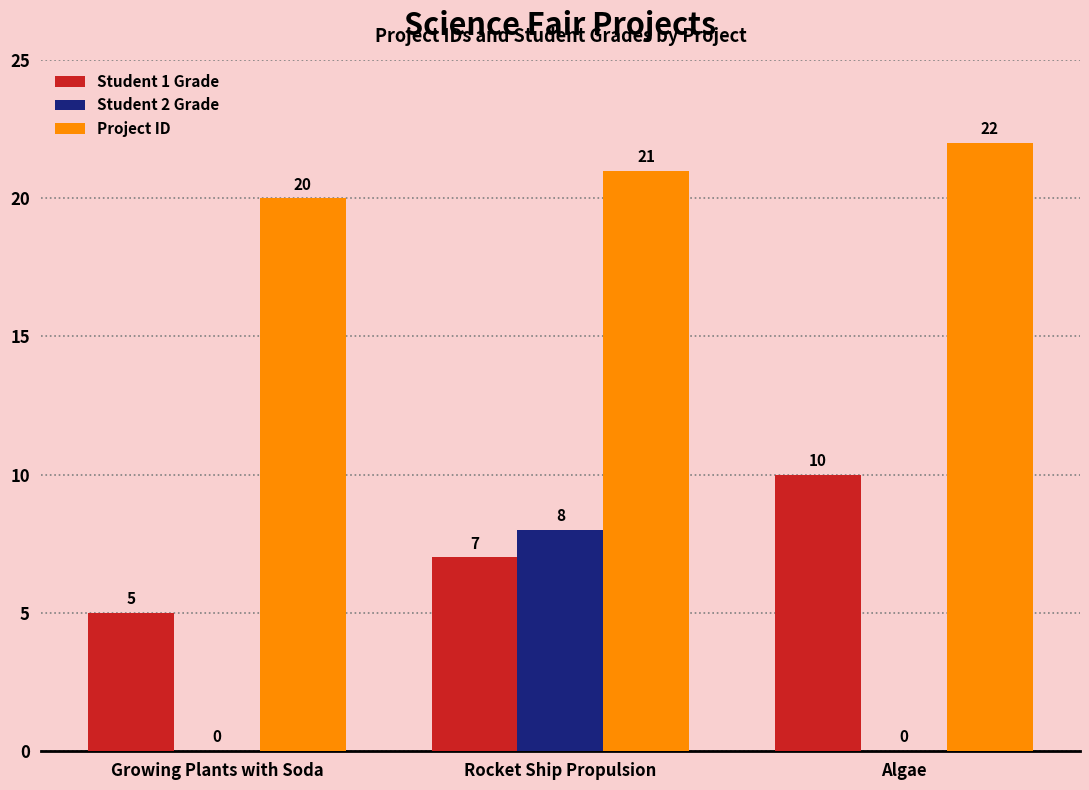

Read the Student 1 Grade value at Rocket Ship Propulsion.

7